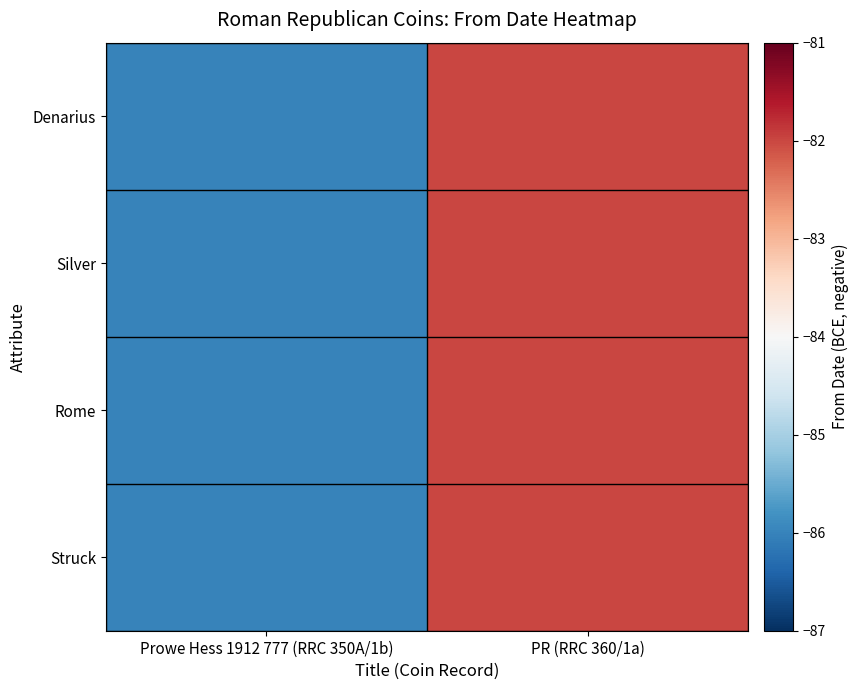

Which has a higher value, Prowe Hess 1912 777 (RRC 350A/1b) or PR (RRC 360/1a)?

PR (RRC 360/1a)